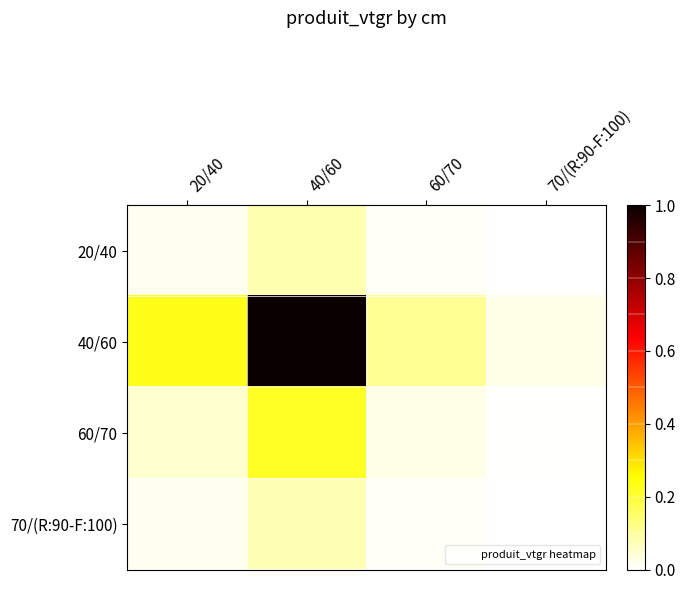

Reading right to left, transcribe all the data shown in this chart.

20/40: 70/(R:90-F:100)=0.0	60/70=0.0	40/60=0.1	20/40=0.0
40/60: 70/(R:90-F:100)=0.0	60/70=0.1	40/60=1.0	20/40=0.2
60/70: 70/(R:90-F:100)=0.0	60/70=0.0	40/60=0.2	20/40=0.0
70/(R:90-F:100): 70/(R:90-F:100)=0.0	60/70=0.0	40/60=0.1	20/40=0.0